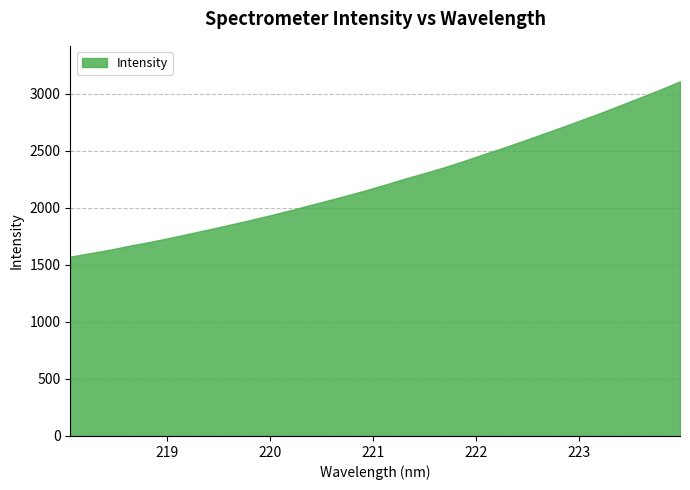

Count the number of data series in this chart.

1